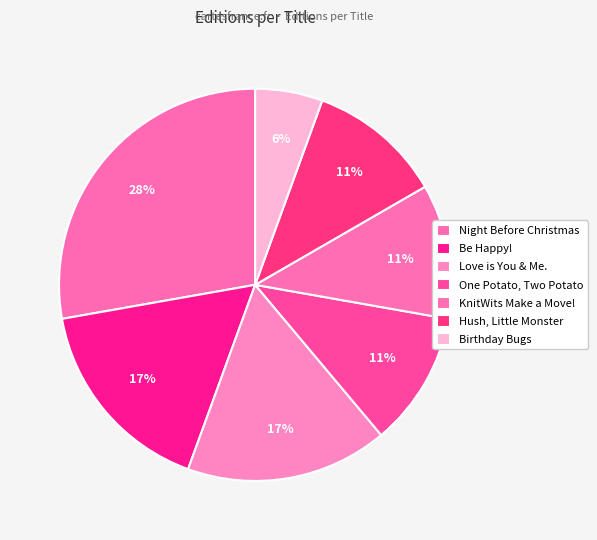

What is the total percentage of One Potato, Two Potato and Birthday Bugs?

16.7%